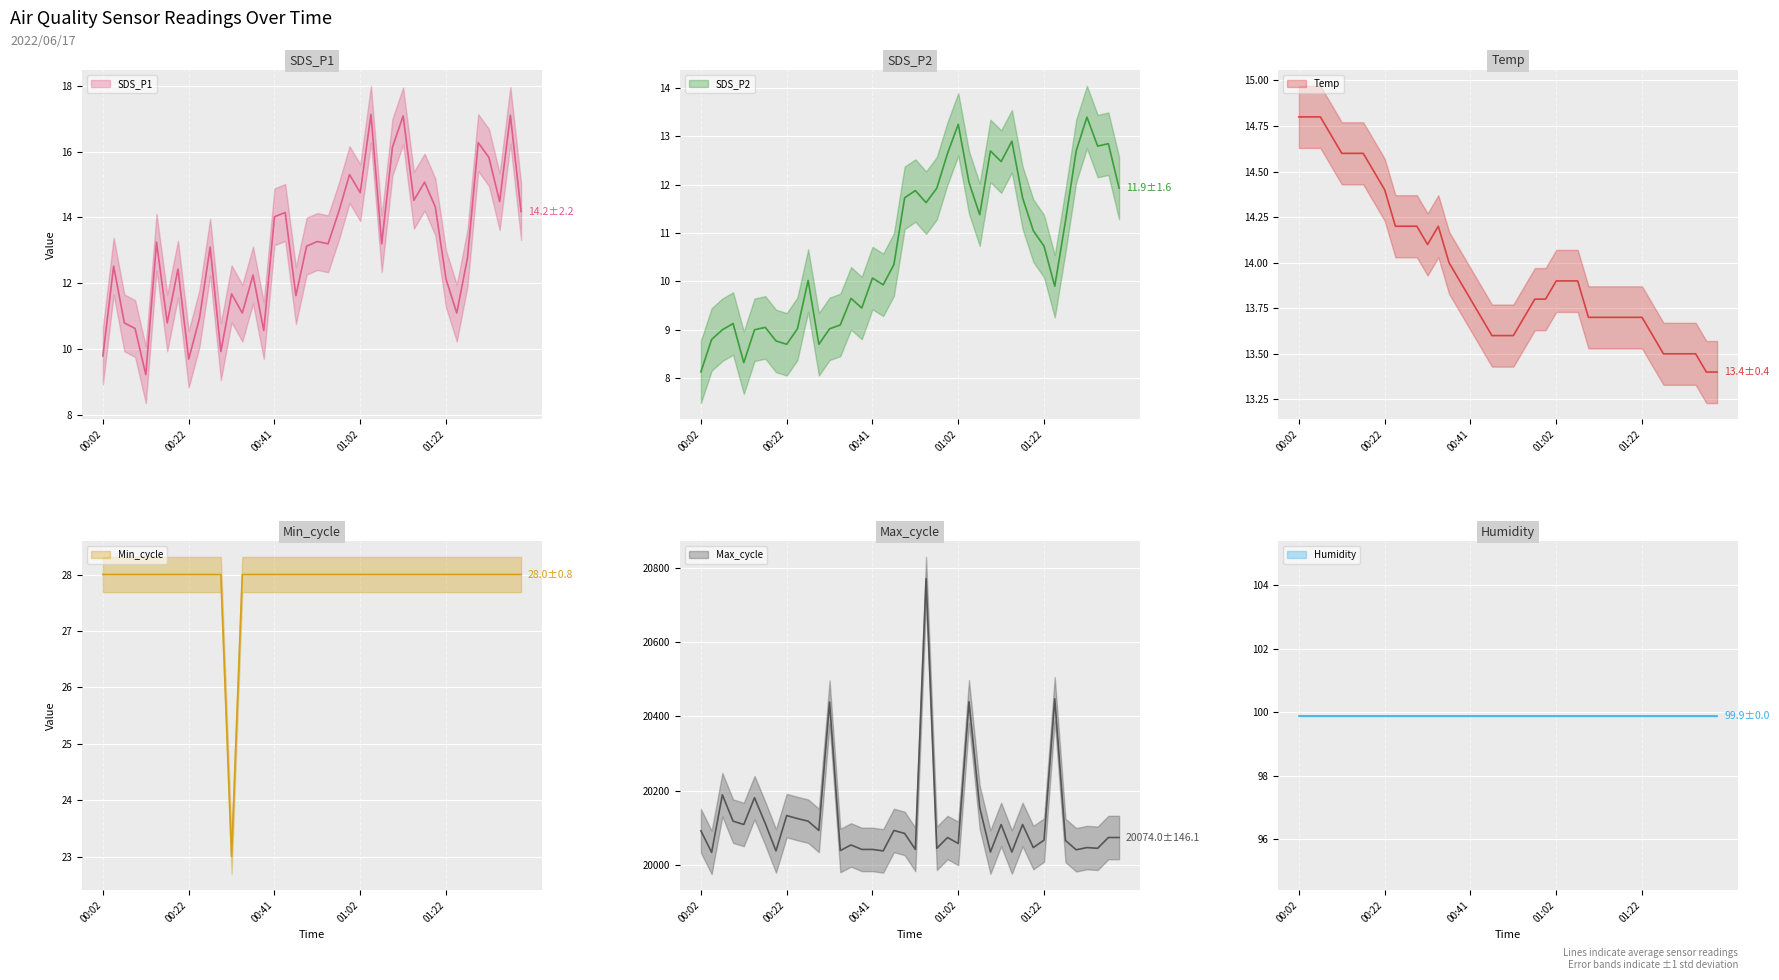

What is the label of the 10th point from the right?

01:17